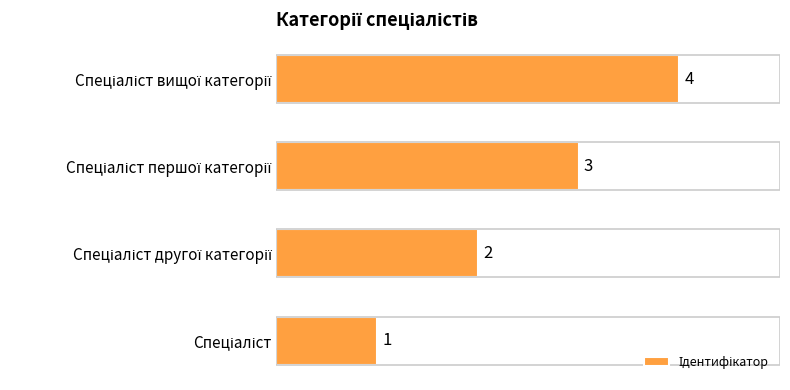

What is the sum of all values?

10